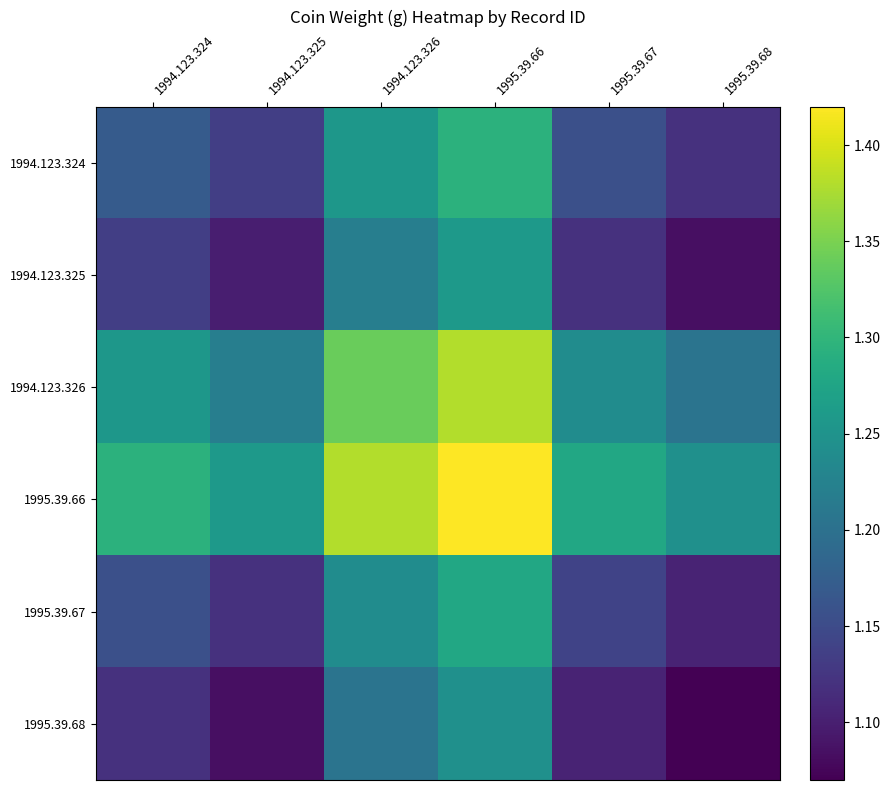

Reading left to right, what are all the values shown in this chart?

1994.123.324: 1994.123.324=1.2	1994.123.325=1.1	1994.123.326=1.3	1995.39.66=1.3	1995.39.67=1.2	1995.39.68=1.1
1994.123.325: 1994.123.324=1.1	1994.123.325=1.1	1994.123.326=1.2	1995.39.66=1.3	1995.39.67=1.1	1995.39.68=1.1
1994.123.326: 1994.123.324=1.3	1994.123.325=1.2	1994.123.326=1.3	1995.39.66=1.4	1995.39.67=1.2	1995.39.68=1.2
1995.39.66: 1994.123.324=1.3	1994.123.325=1.3	1994.123.326=1.4	1995.39.66=1.4	1995.39.67=1.3	1995.39.68=1.2
1995.39.67: 1994.123.324=1.2	1994.123.325=1.1	1994.123.326=1.2	1995.39.66=1.3	1995.39.67=1.1	1995.39.68=1.1
1995.39.68: 1994.123.324=1.1	1994.123.325=1.1	1994.123.326=1.2	1995.39.66=1.2	1995.39.67=1.1	1995.39.68=1.1